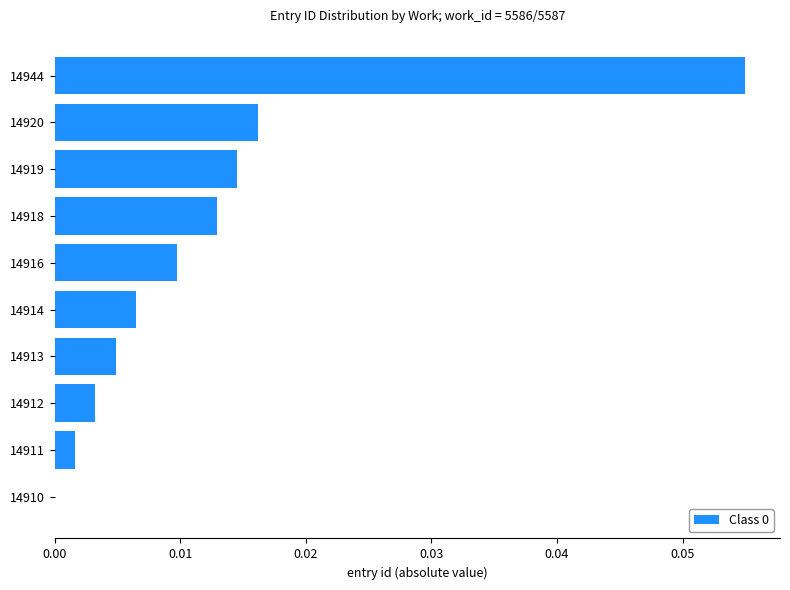

How many series are shown in this chart?

1